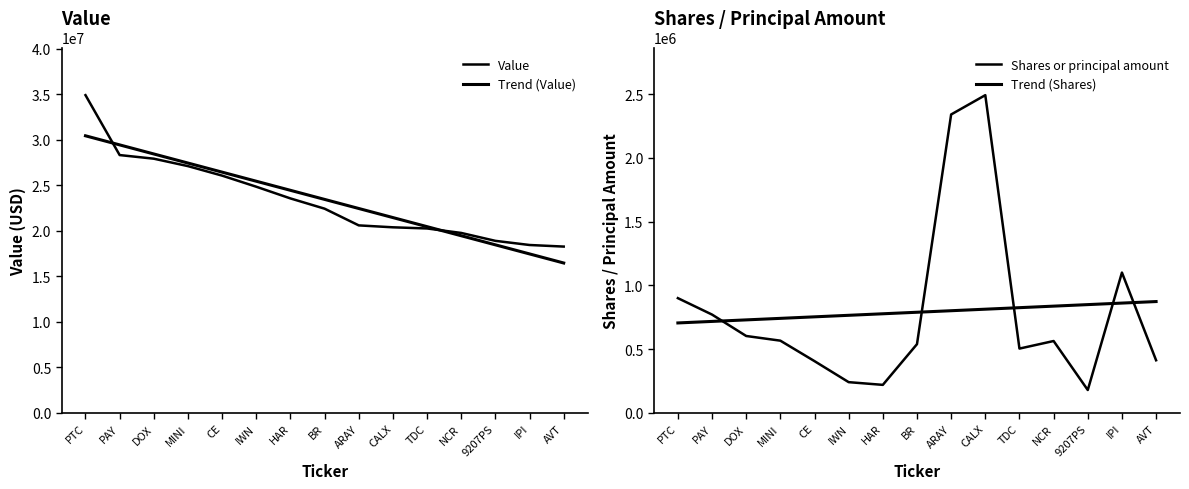

At how many categories does at least one series exceed 17682319?

15